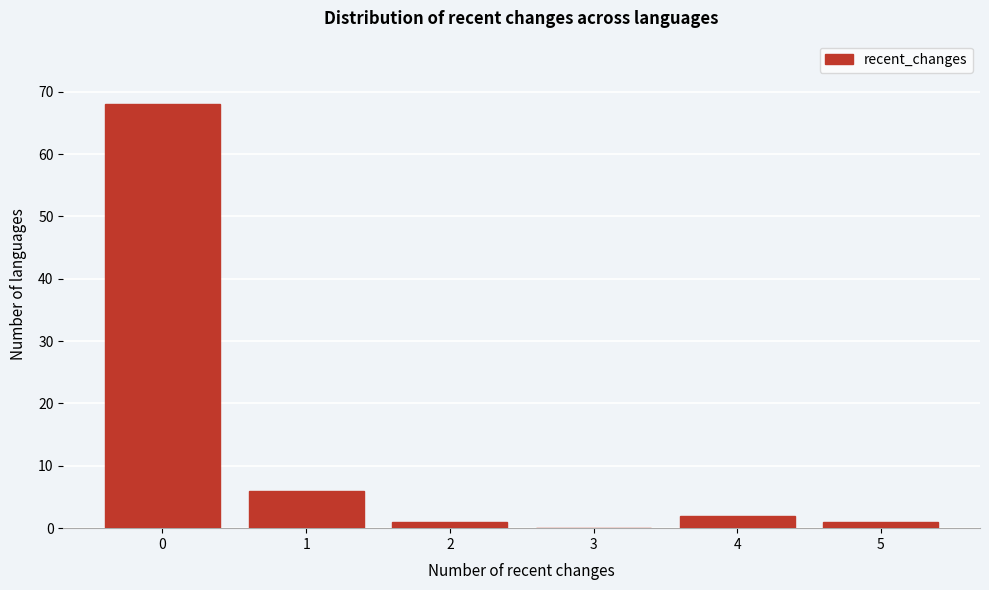

Reading left to right, transcribe this chart: for each bar, give the range it covers on the x-axis and its height. The values are not printed on the chart, so give them approximately, as read against the axis.

-0.5 to 0.5: 68
0.5 to 1.5: 6
1.5 to 2.5: 1
2.5 to 3.5: 0
3.5 to 4.5: 2
4.5 to 5.5: 1